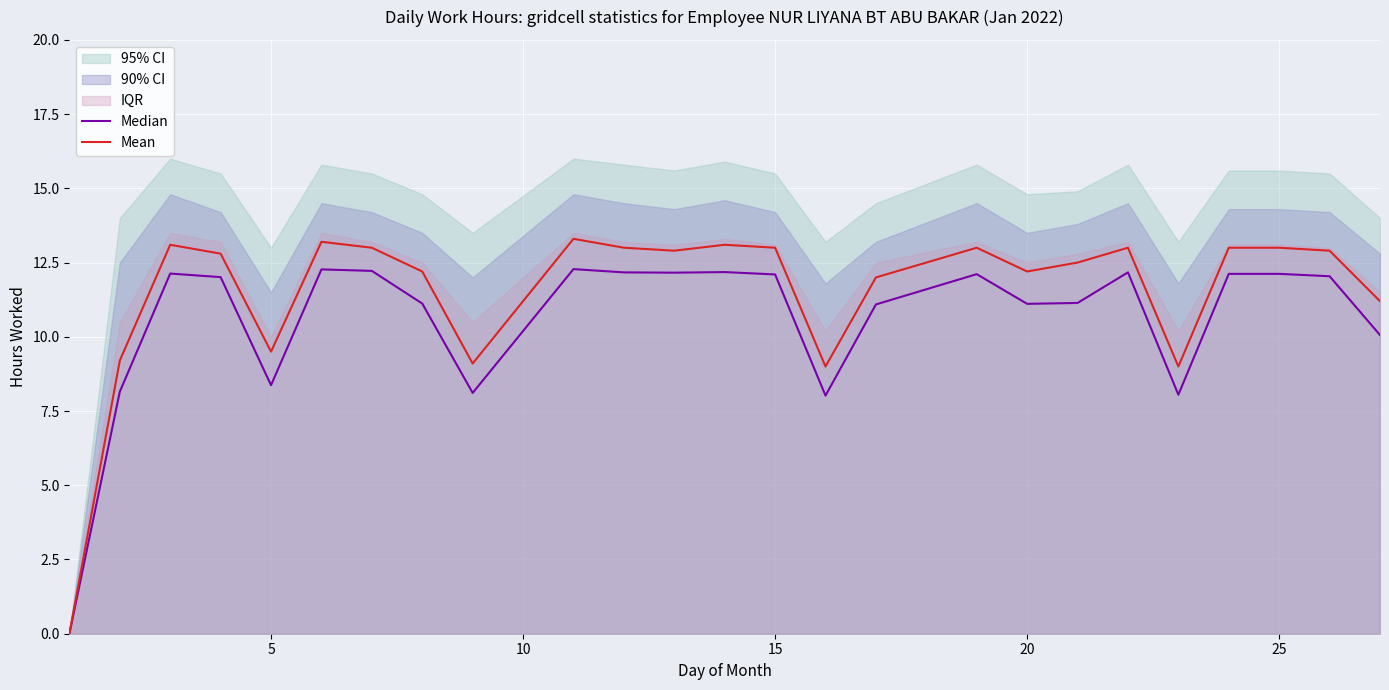

How many values in Median are above zero?

24